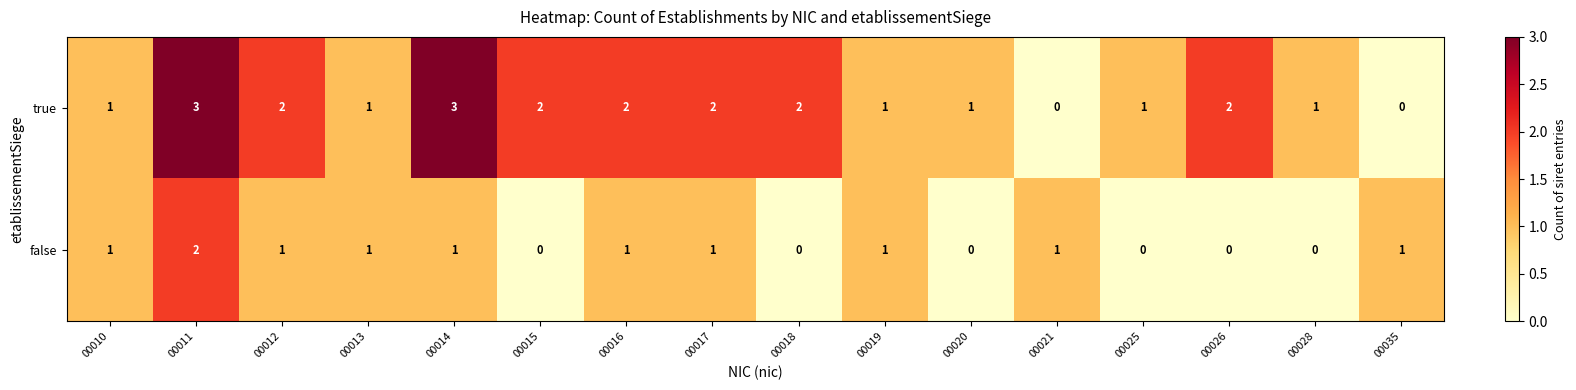

Is the value of false at 00026 greater than the value of true at 00012?

No